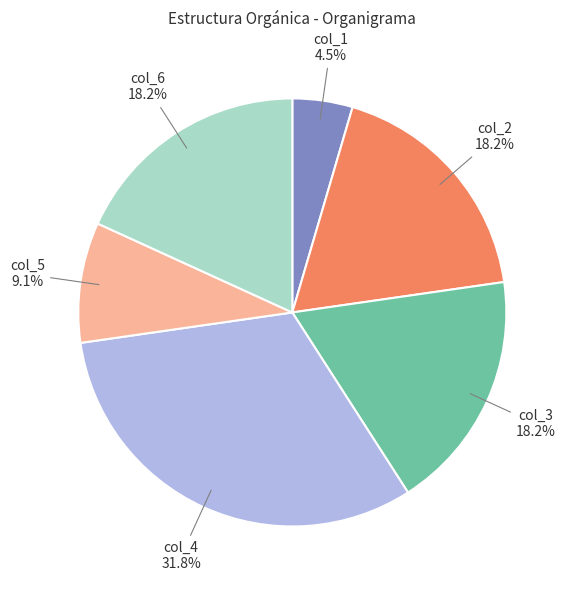

Is there a majority slice in this chart?

No